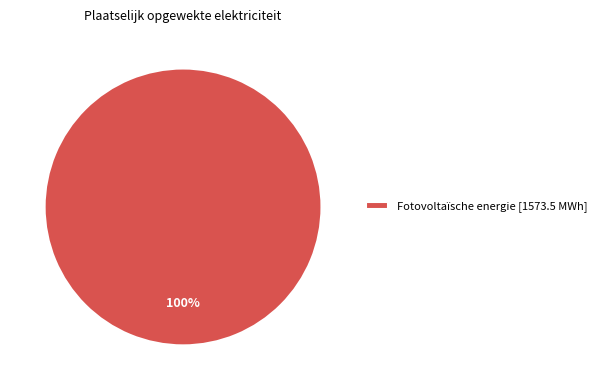

Is it true that Fotovoltaïsche energie [1573.5 MWh] is 94% of the pie?

False